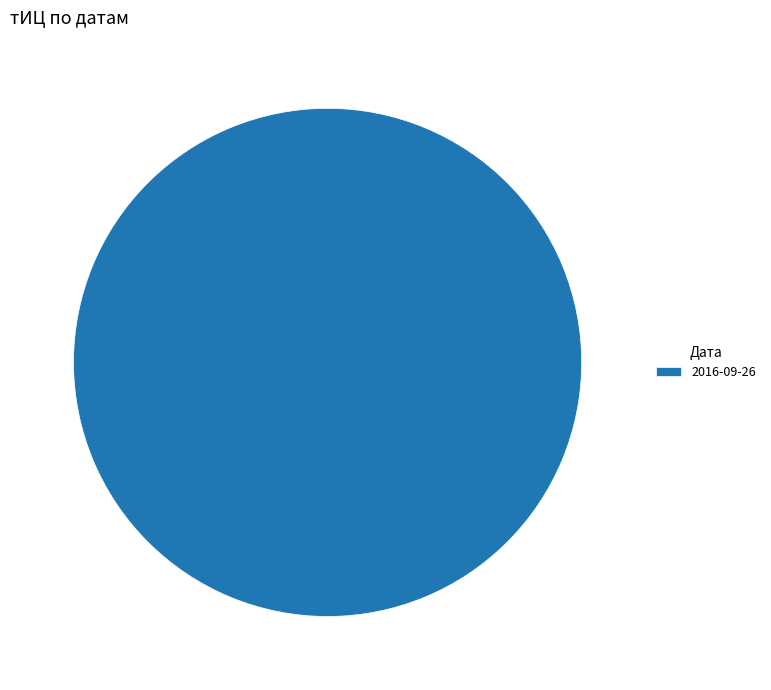

How many slices are in this pie chart?

1